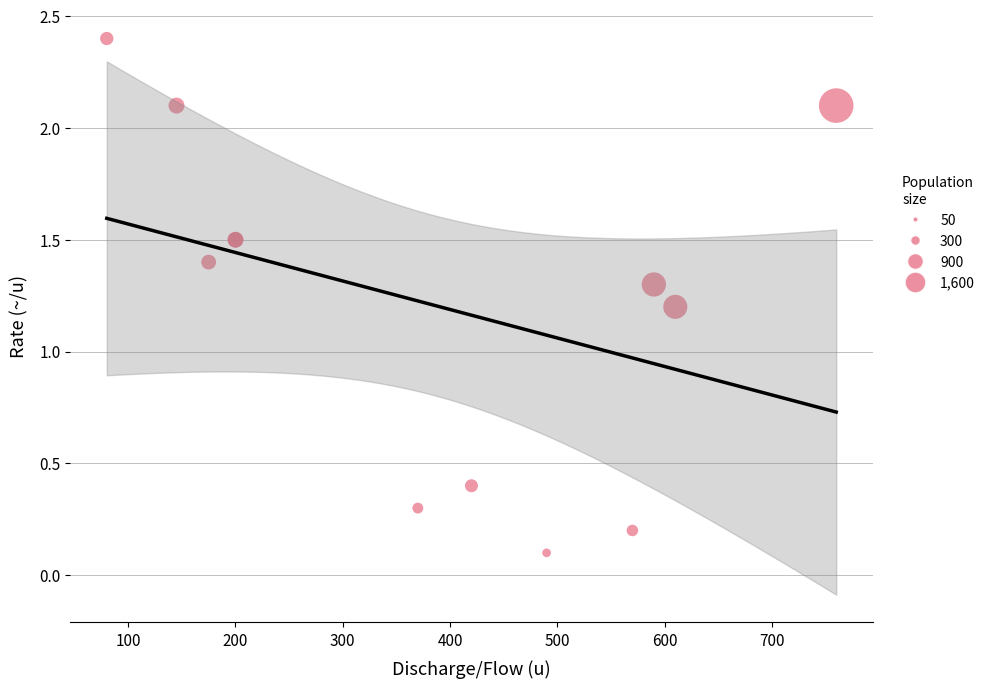

What Y value in the scatter plot is closest to 1?

1.2